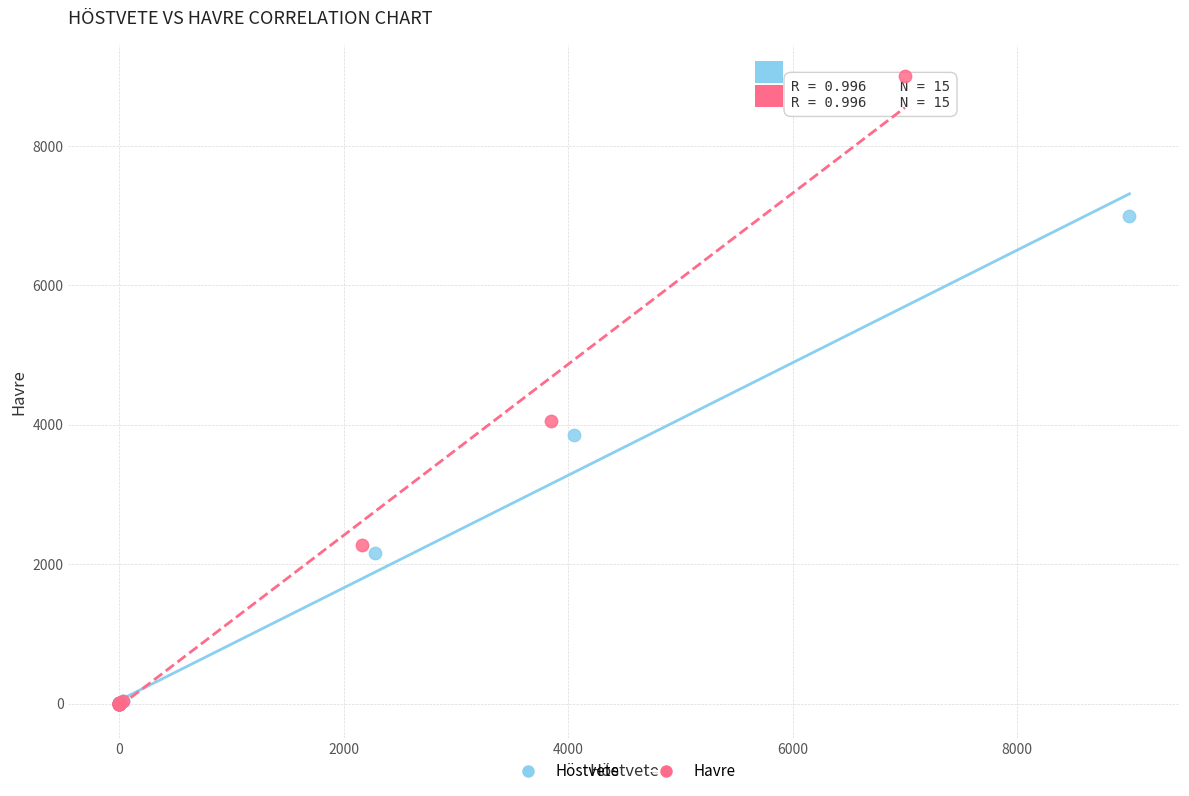

What are all the series names shown in the legend?

Höstvete, Havre